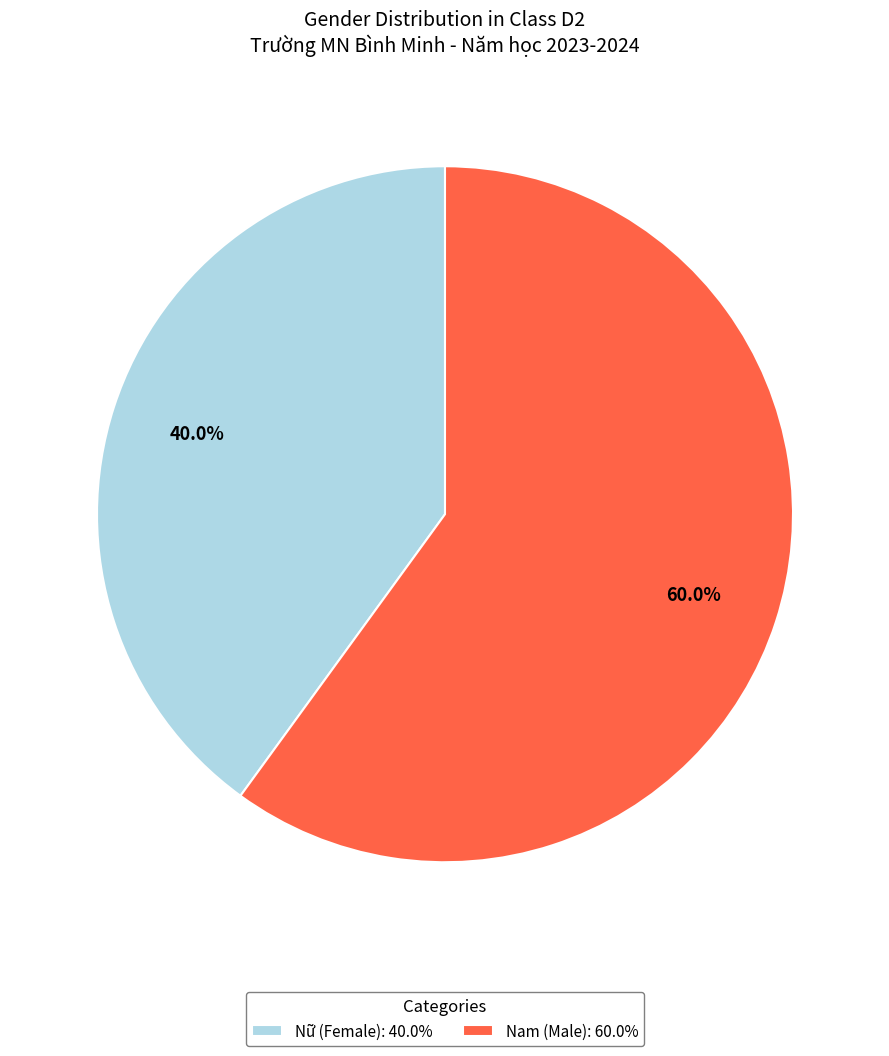

How many slices are in this pie chart?

2